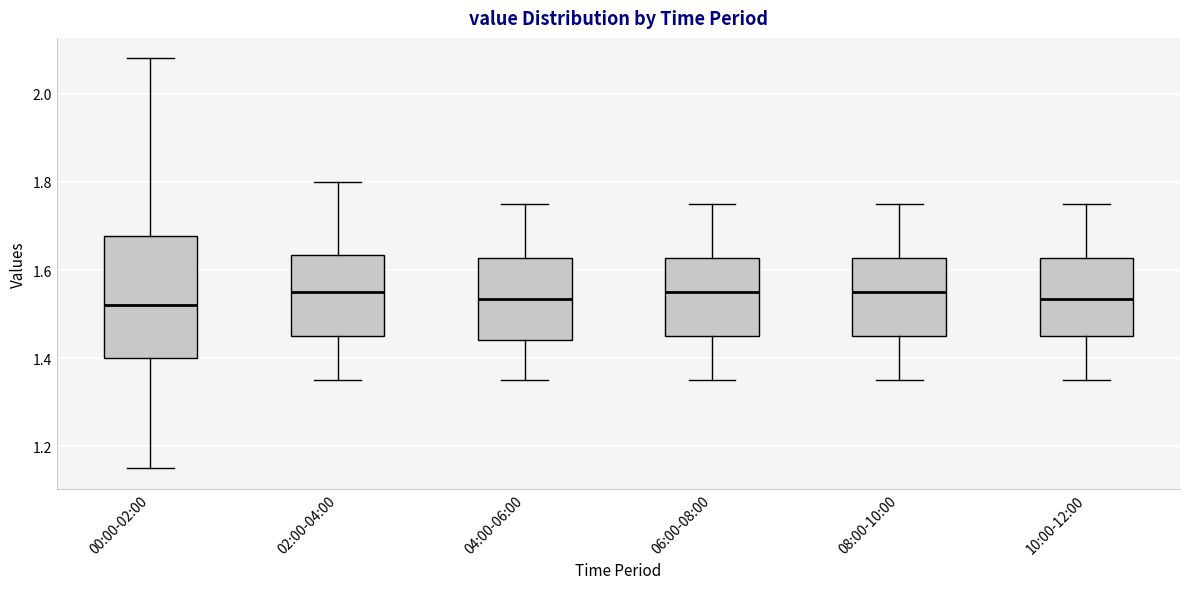

Reading left to right, read every box against the y-axis: the position of its median line, the range the box covers, and the ends of its whiskers. The values are not printed on the chart, so give them approximately, as read against the axis.

00:00-02:00: median 1.52, box 1.40 to 1.68, whiskers 1.16 to 2.08
02:00-04:00: median 1.56, box 1.46 to 1.64, whiskers 1.36 to 1.80
04:00-06:00: median 1.54, box 1.44 to 1.62, whiskers 1.36 to 1.76
06:00-08:00: median 1.56, box 1.46 to 1.62, whiskers 1.36 to 1.76
08:00-10:00: median 1.56, box 1.46 to 1.62, whiskers 1.36 to 1.76
10:00-12:00: median 1.54, box 1.46 to 1.62, whiskers 1.36 to 1.76